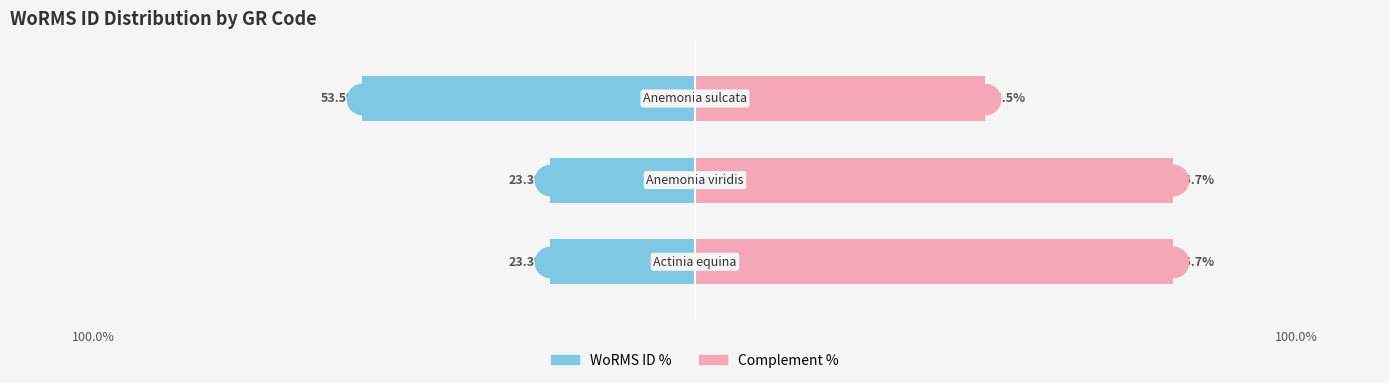

Which series has the largest total across all categories?

Complement (right)